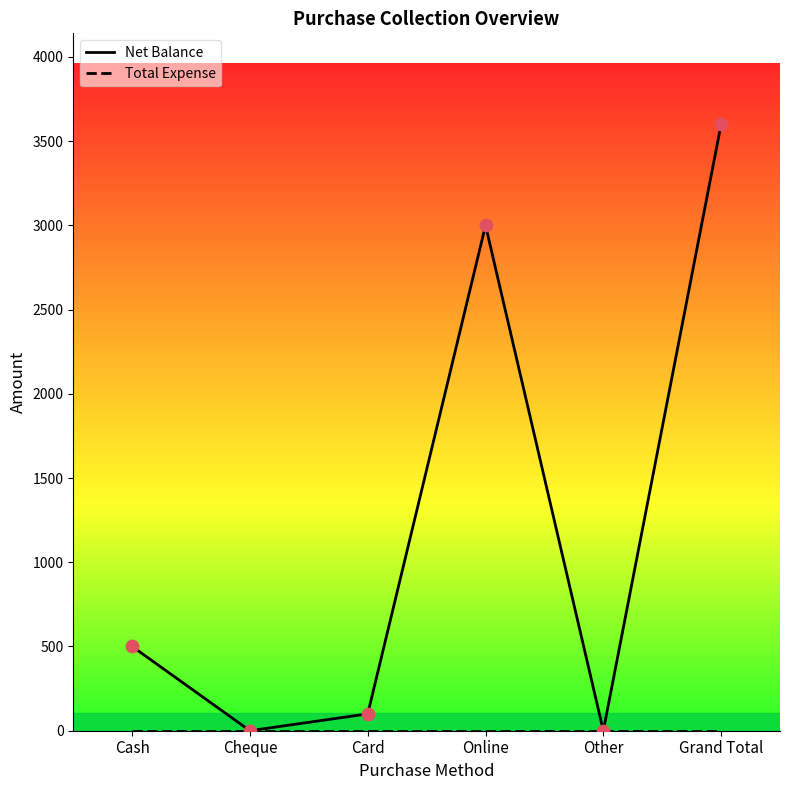

Between Other and Cash, which is larger?

Cash